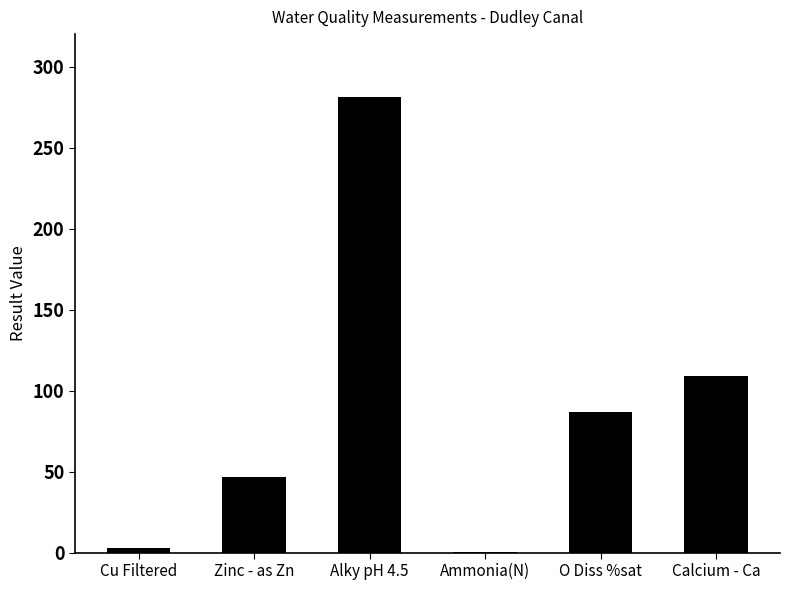

What is the approximate value at O Diss %sat?

87.0